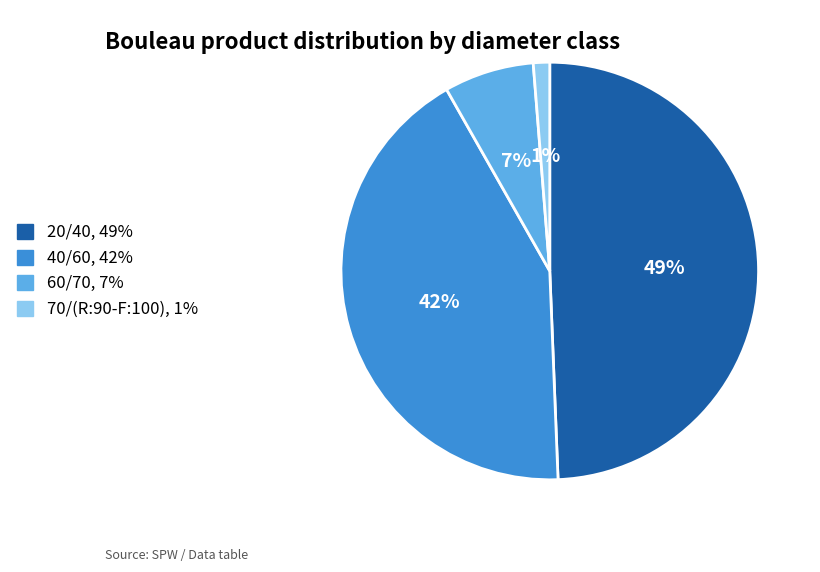

Rank the categories by value from lowest to highest.

70/(R:90-F:100), 60/70, 40/60, 20/40